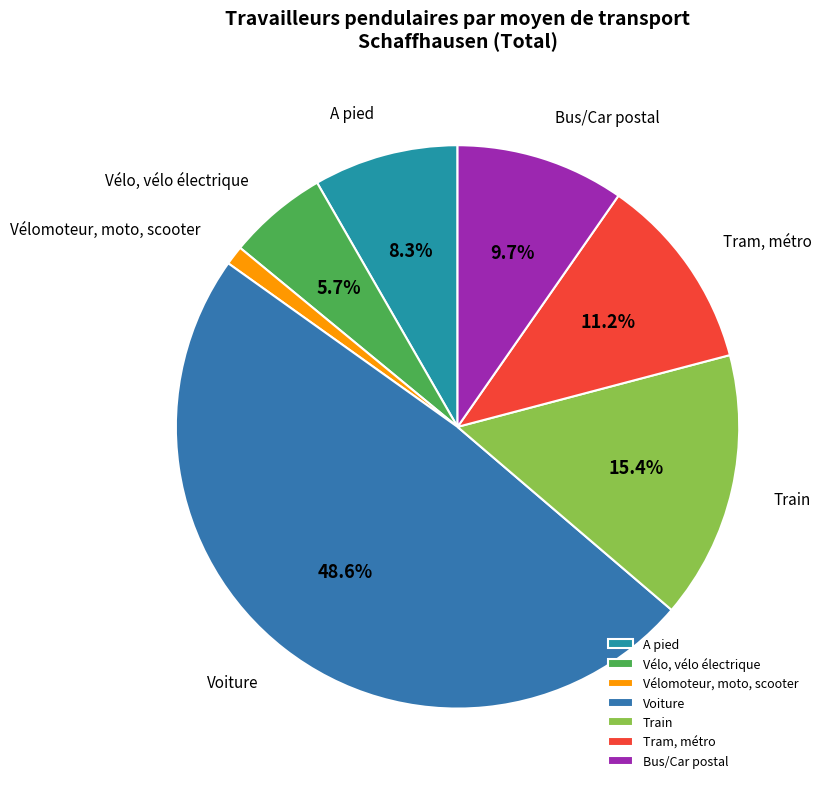

Is the sum of Vélomoteur, moto, scooter and A pied greater than half?

No